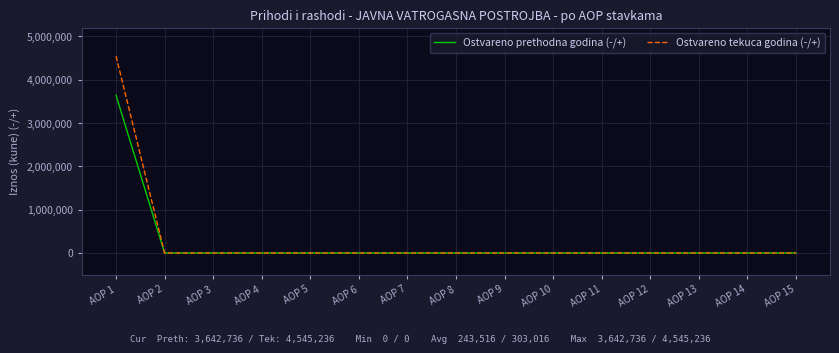

Reading right to left, transcribe all the data shown in this chart.

Ostvareno prethodna godina (-/+): 0	0	0	0	0	0	0	0	0	0	0	0	0	0	3642736
Ostvareno tekuca godina (-/+): 0	0	0	0	0	0	0	0	0	0	0	0	0	0	4545236